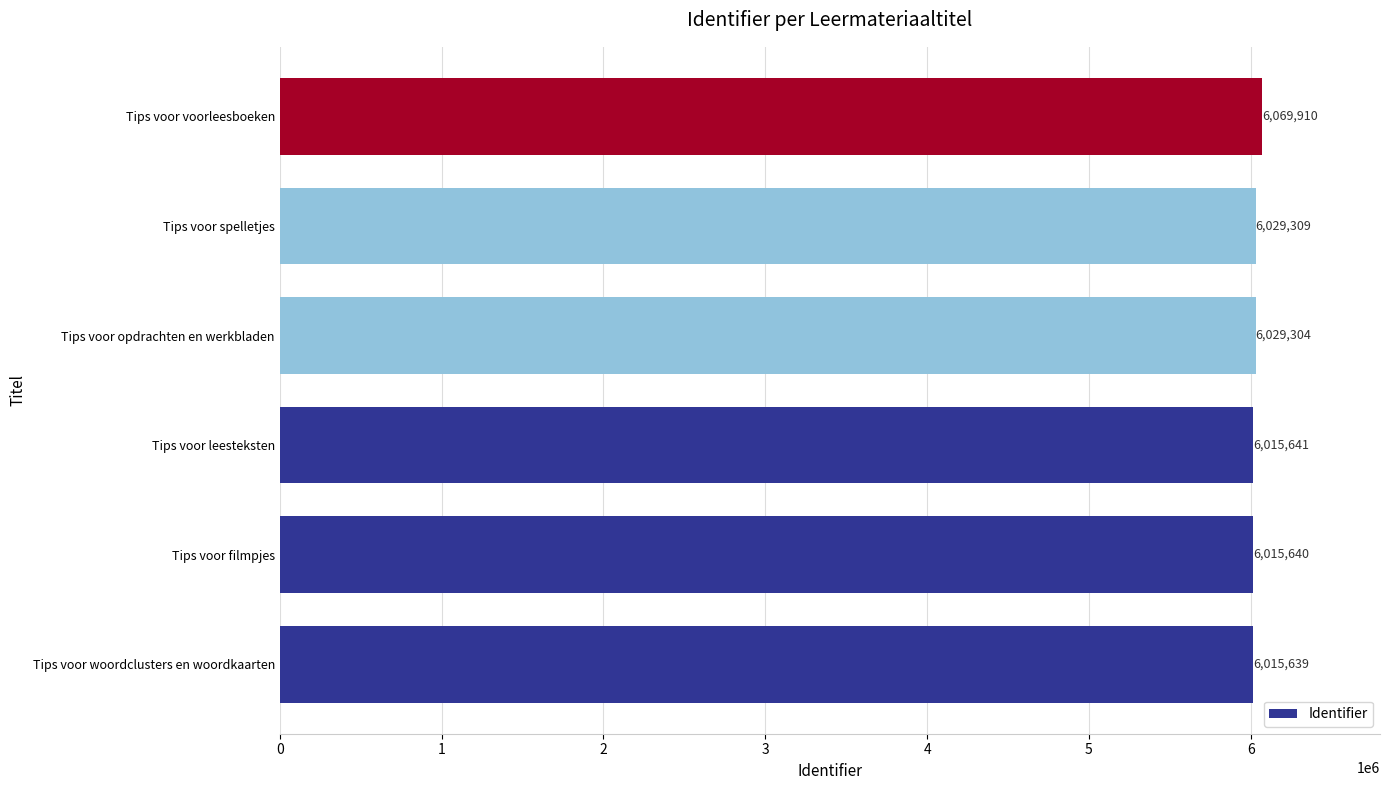

What is the difference between the maximum and minimum values?

54271